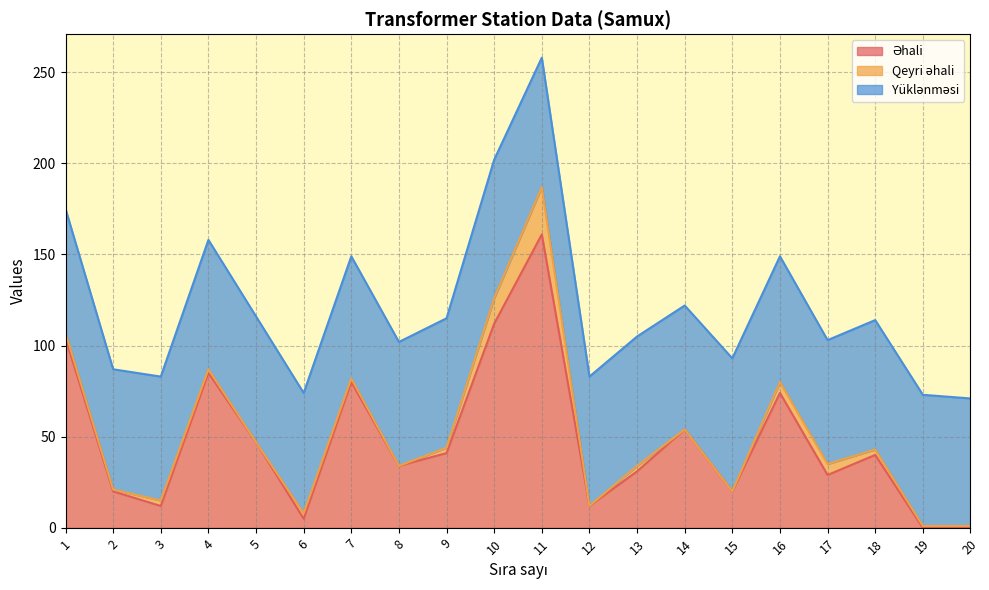

What is the sum of all Yüklənməsi values?

1394